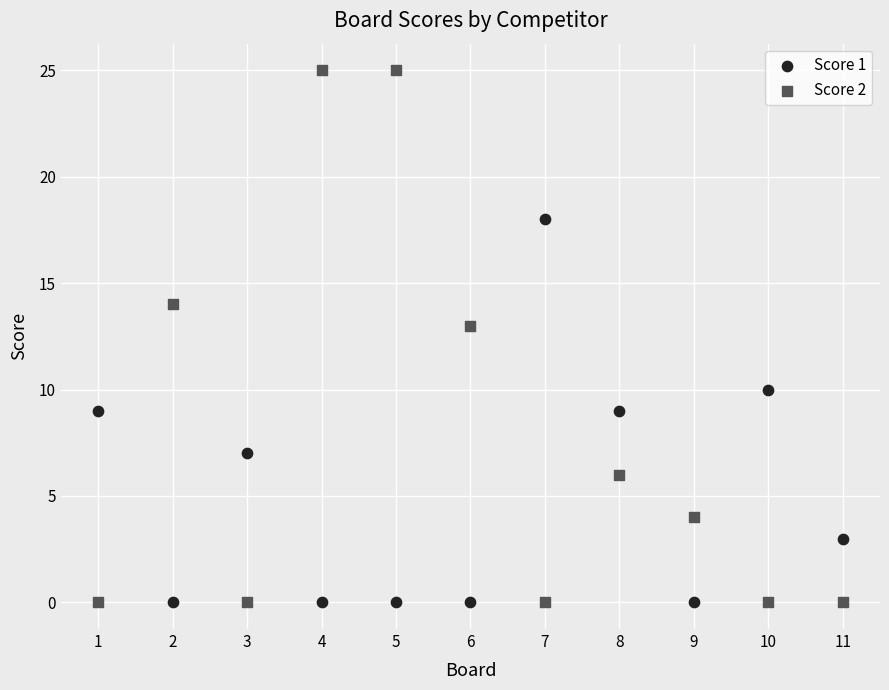

What are all the series names shown in the legend?

Score 1, Score 2